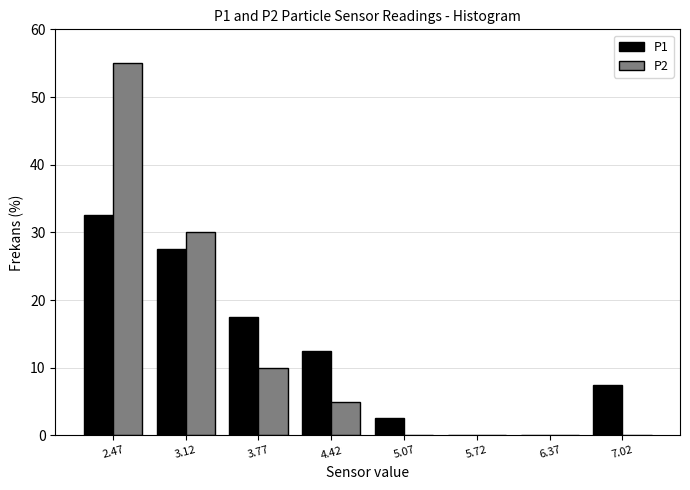

Reading left to right, transcribe this chart: for each range on the x-axis, give the height of each series' bar. Neither the bar edges nor the heights are printed on the chart, so give them approximately, as read against the axes.

2.1 to 2.8: P1=33	P2=55
2.8 to 3.4: P1=28	P2=30
3.4 to 4.1: P1=18	P2=10
4.1 to 4.7: P1=13	P2=5
4.7 to 5.4: P1=3	P2=0
5.4 to 6.0: P1=0	P2=0
6.0 to 6.7: P1=0	P2=0
6.7 to 7.4: P1=8	P2=0